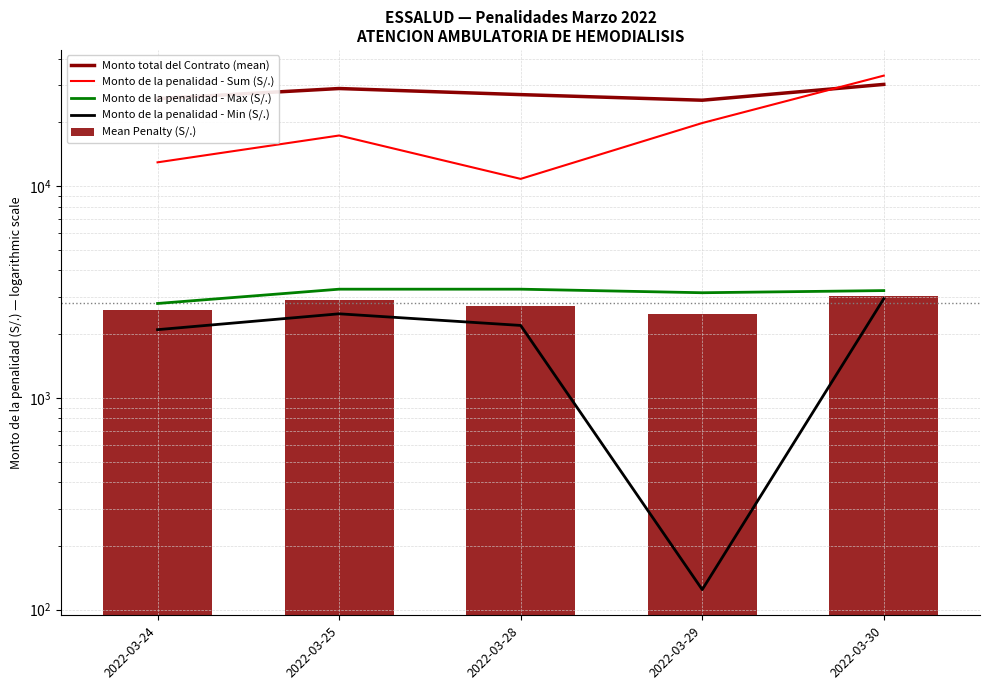

At which category is the sum across all series the highest?

2022-03-30